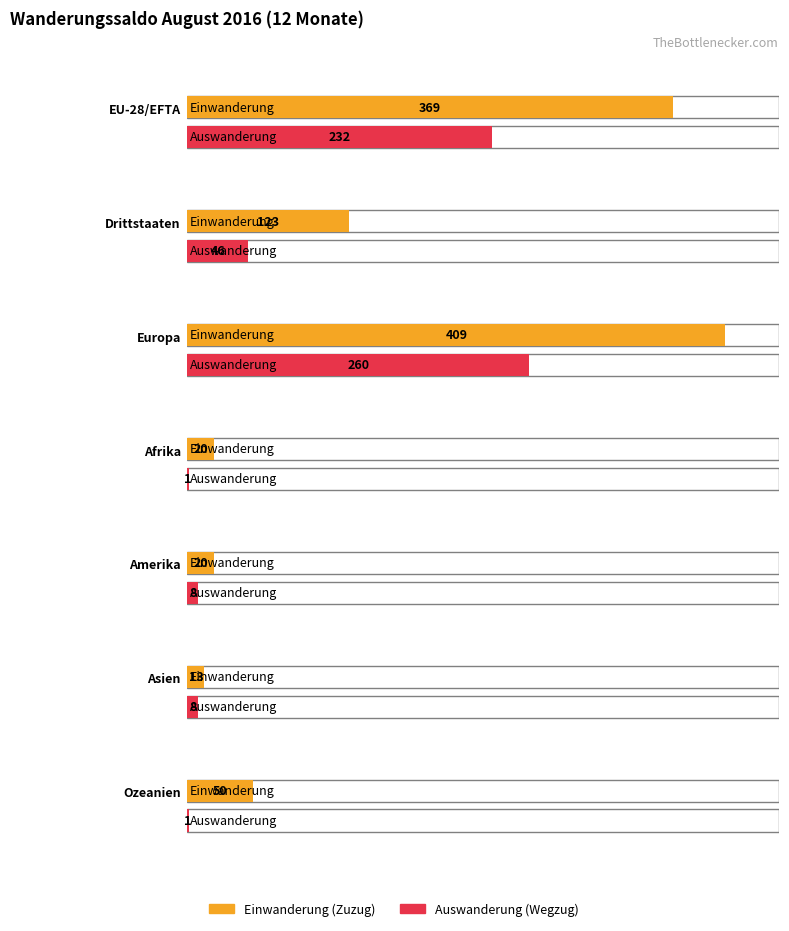

Where is Einwanderung (Zuzug) nearest to the value 211?

Drittstaaten